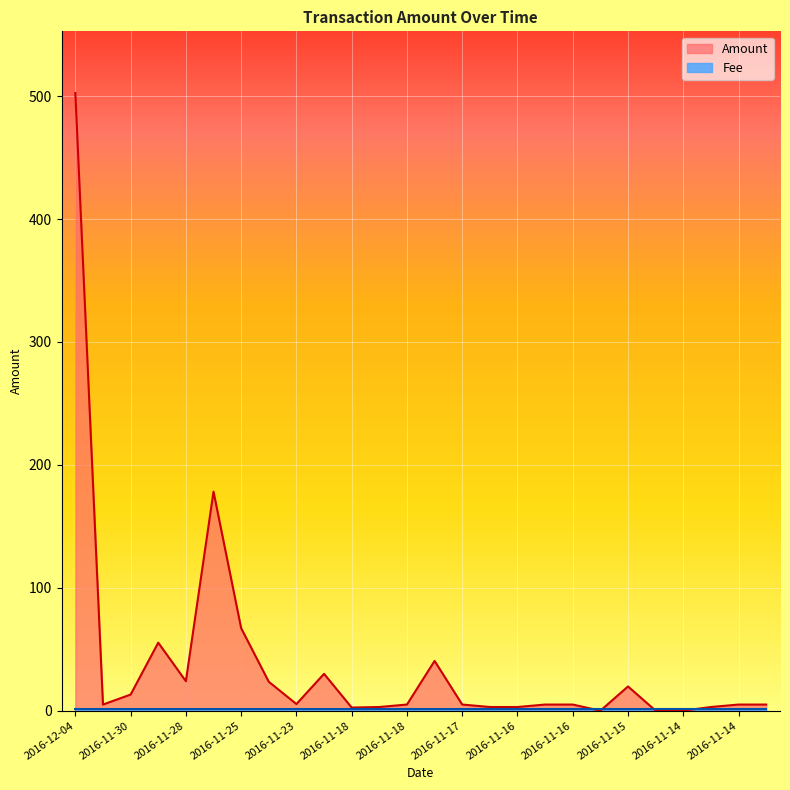

Does the chart display data point markers on the line(s)?

No